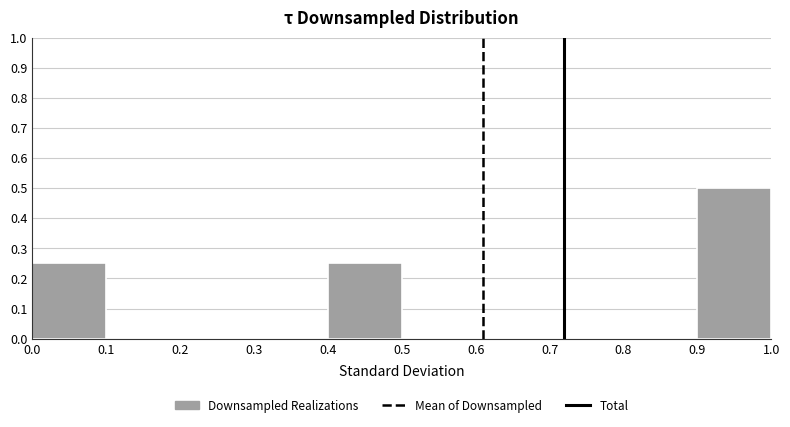

Over which range of the x-axis is the bar tallest?

0.9 to 1.0